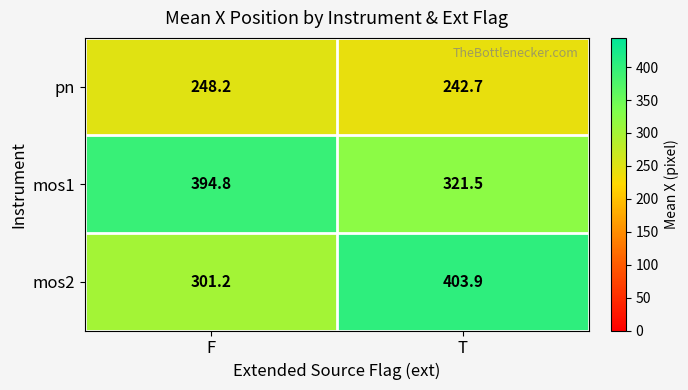

What is the sum of the mos1 values at T and F?

716.3